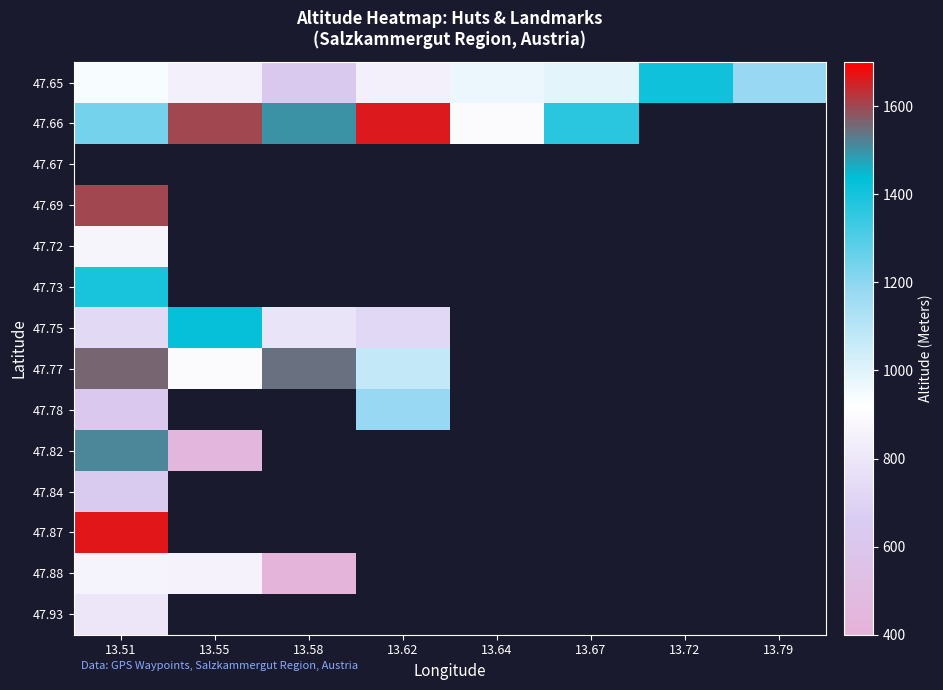

Which category has the lowest value across all series?

13.72